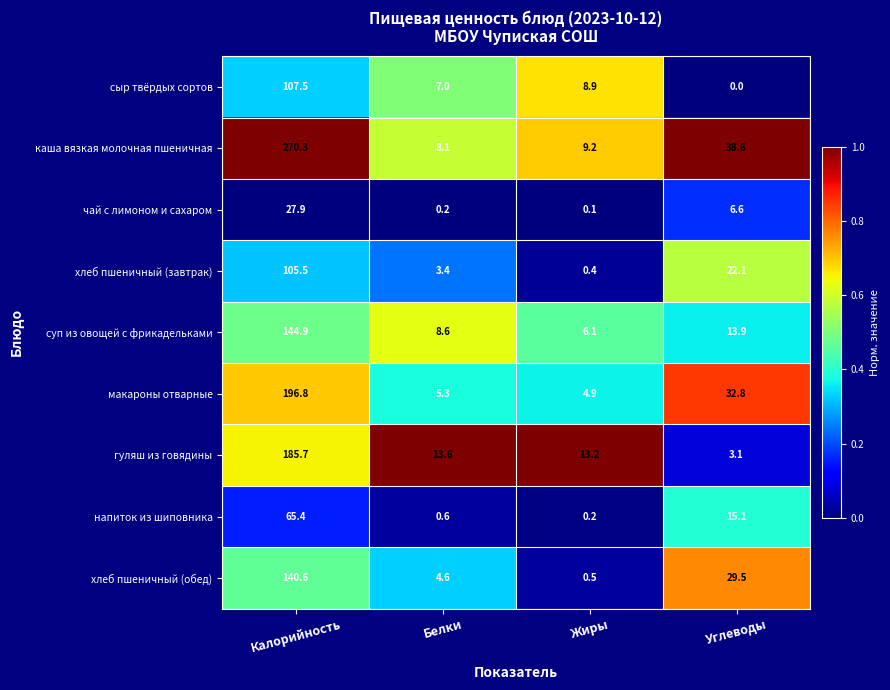

At which category is the sum across all series the highest?

Калорийность